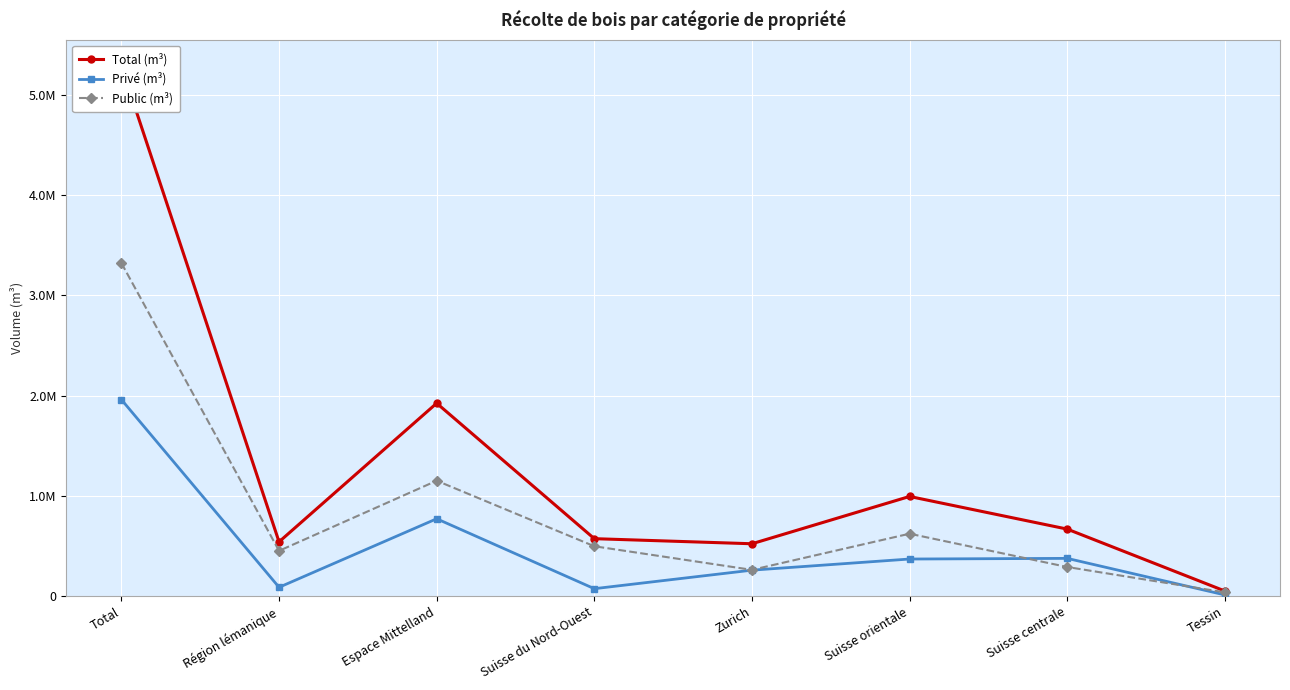

What is the difference between the maximum and minimum values in the Public (m³) series?

3283986